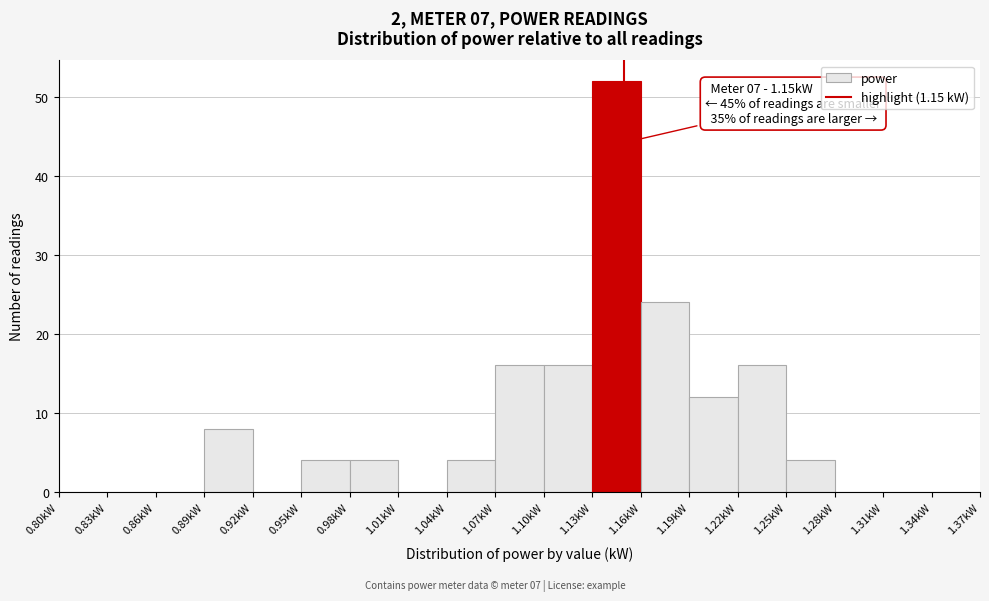

Which range on the x-axis has the tallest bar?

1.13 to 1.16